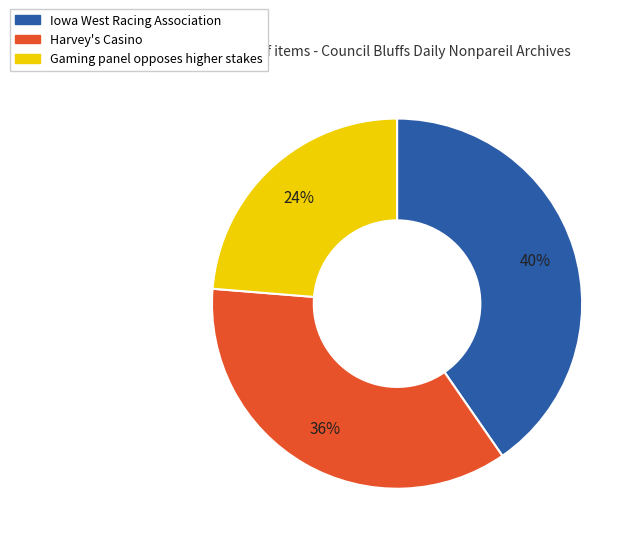

How many slices are in this pie chart?

3